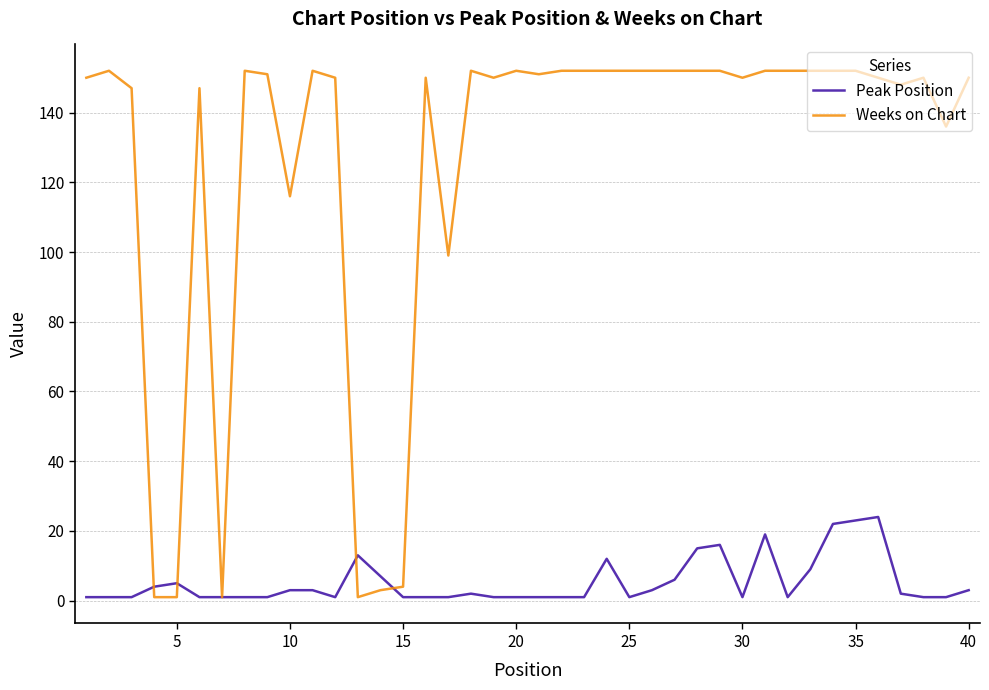

List the series in order of their overall mean, lowest first.

Peak Position, Weeks on Chart